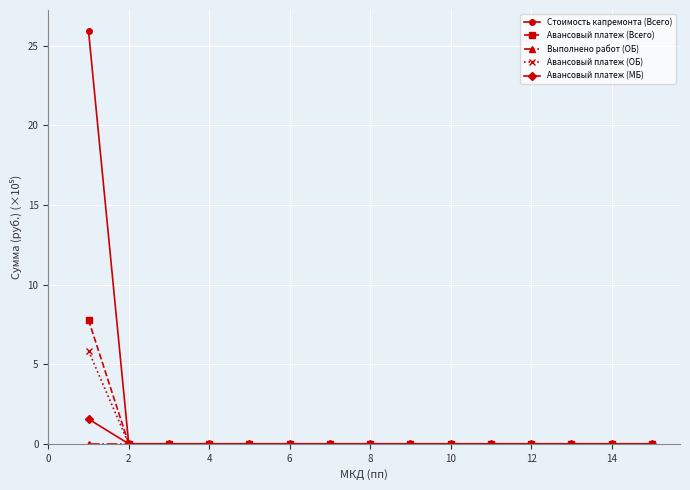

What is the sum of all Авансовый платеж (ОБ) values?

5.8